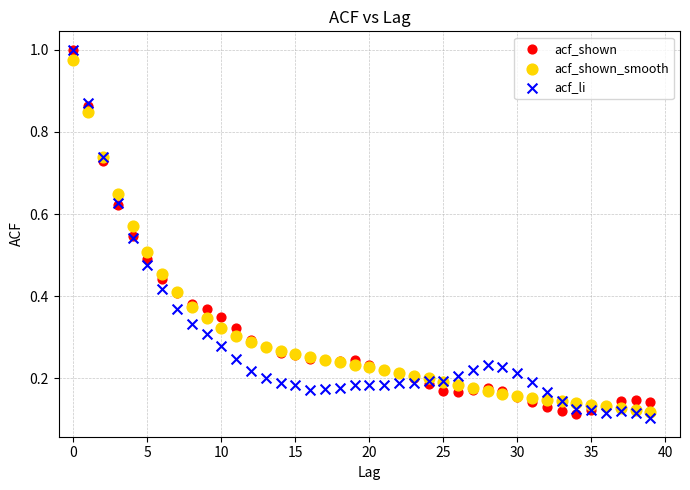

What are all the series names shown in the legend?

acf_shown, acf_shown_smooth, acf_li